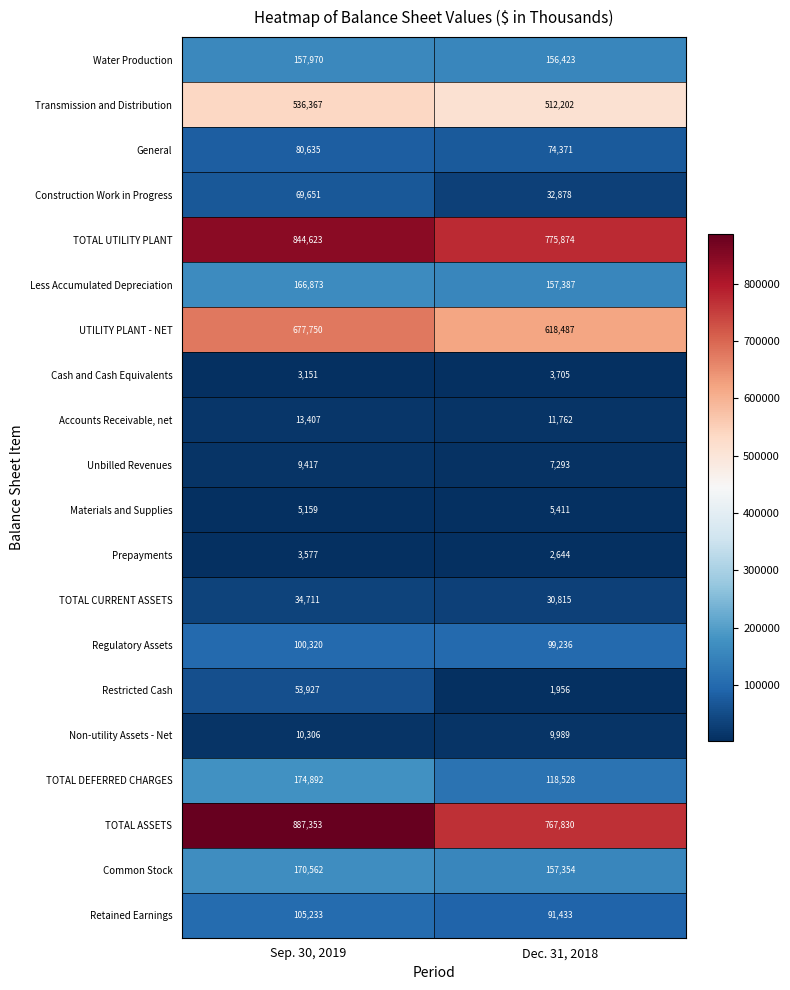

At which label does Regulatory Assets reach its peak?

Sep. 30, 2019